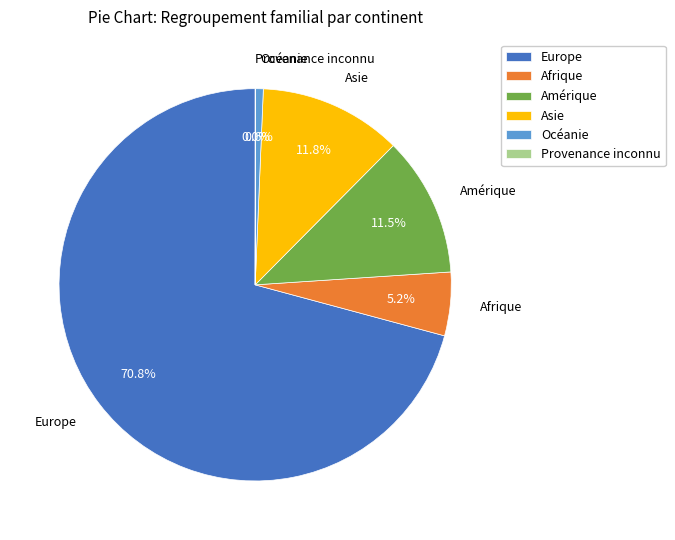

Which has a higher value, Europe or Océanie?

Europe